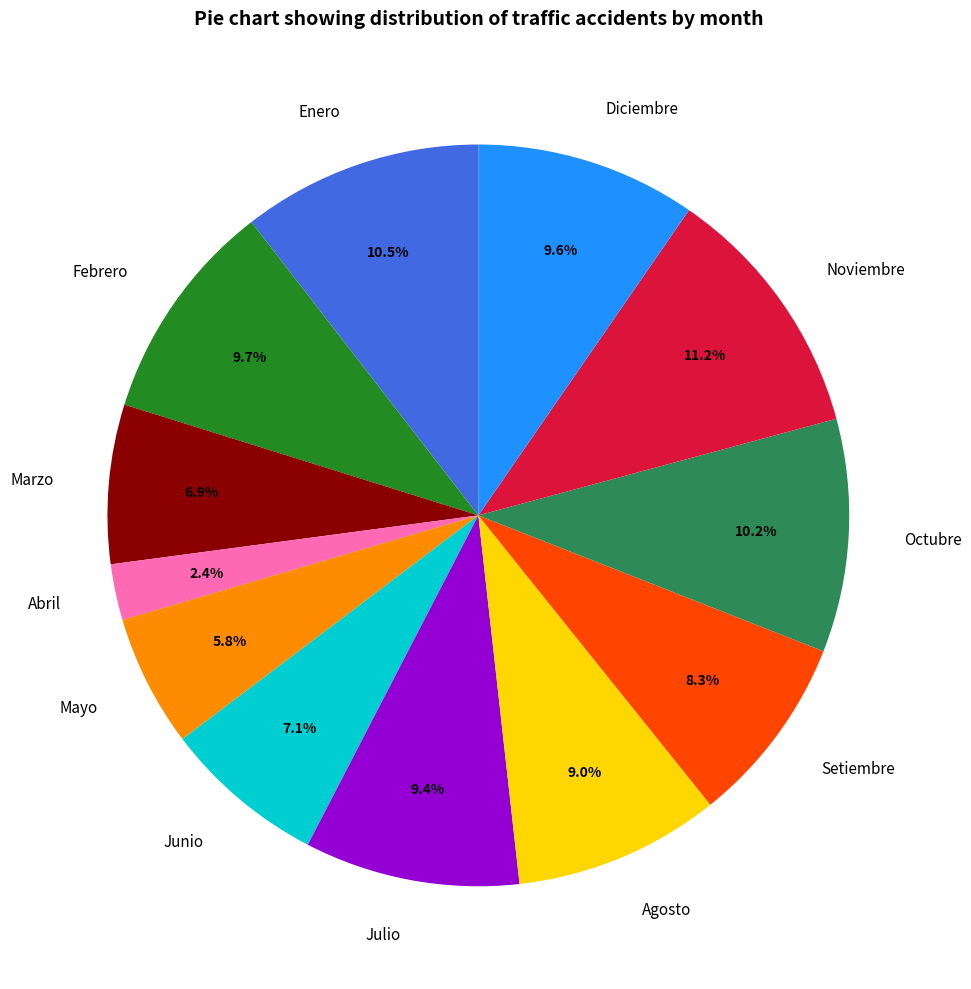

Which slice is the smallest?

Abril